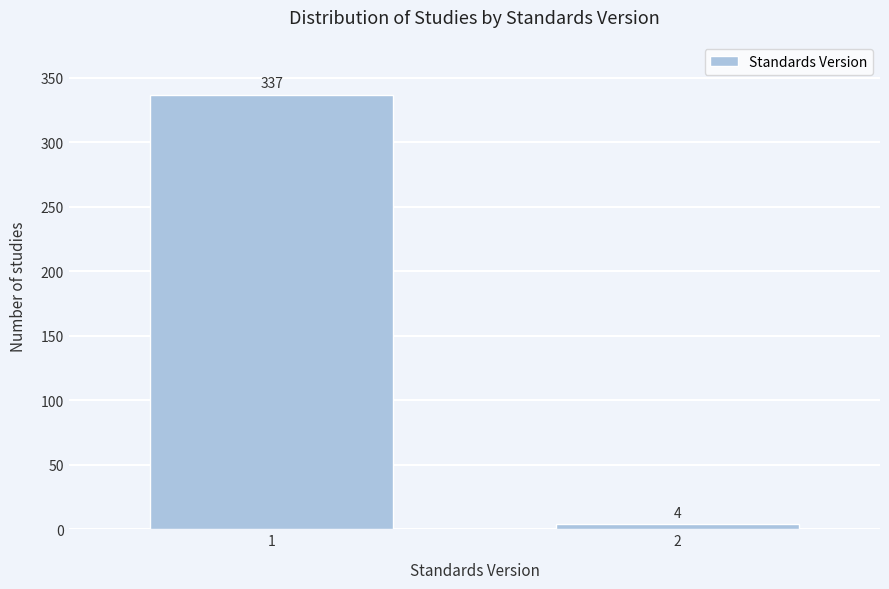

Reading right to left, what are all the values shown in this chart?

4	337